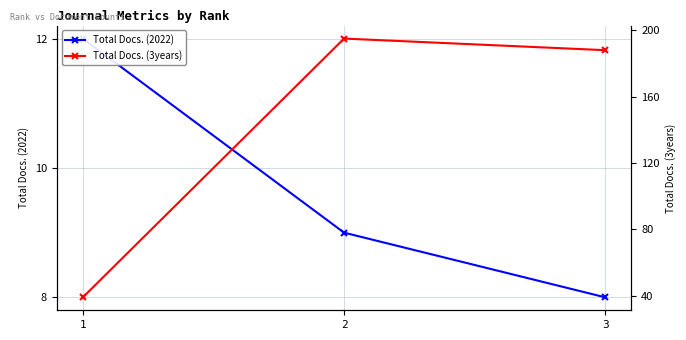

What is the difference between the maximum and second lowest values in the Total Docs. (3years) series?

7